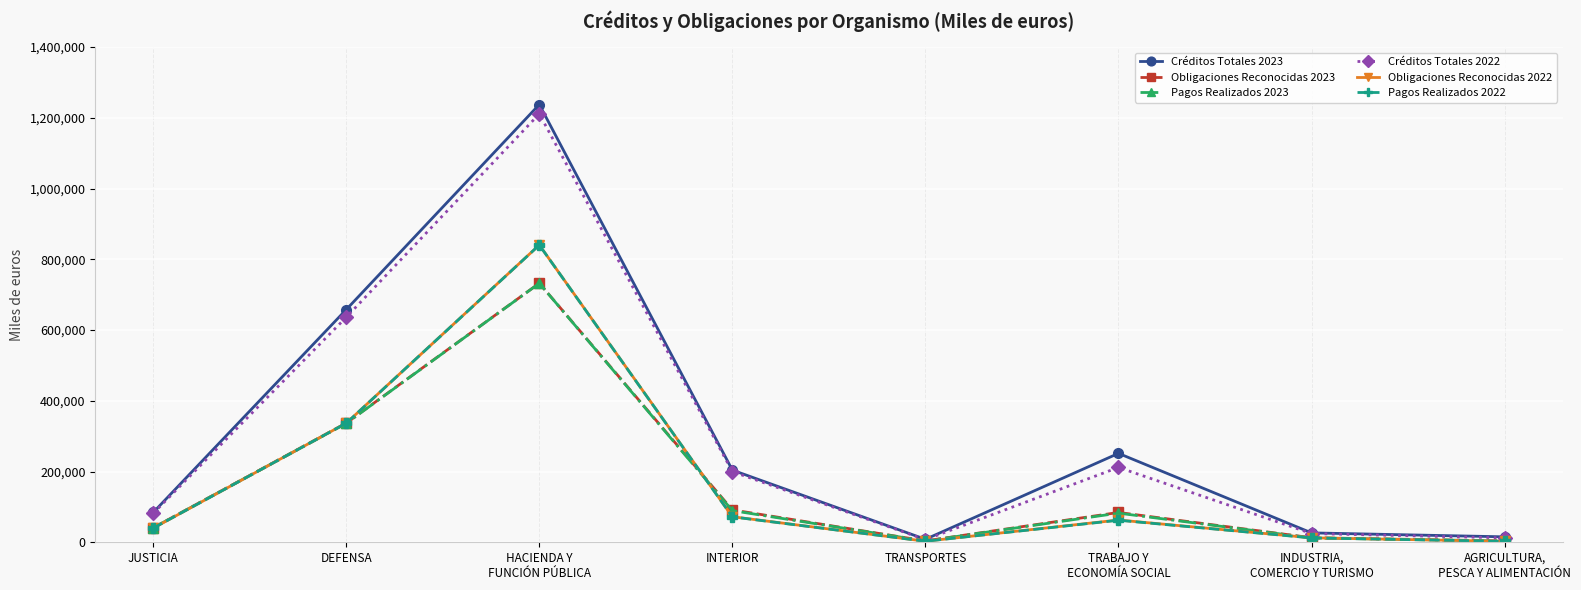

At which category does the chart reach its peak across all series?

HACIENDA Y
FUNCIÓN PÚBLICA